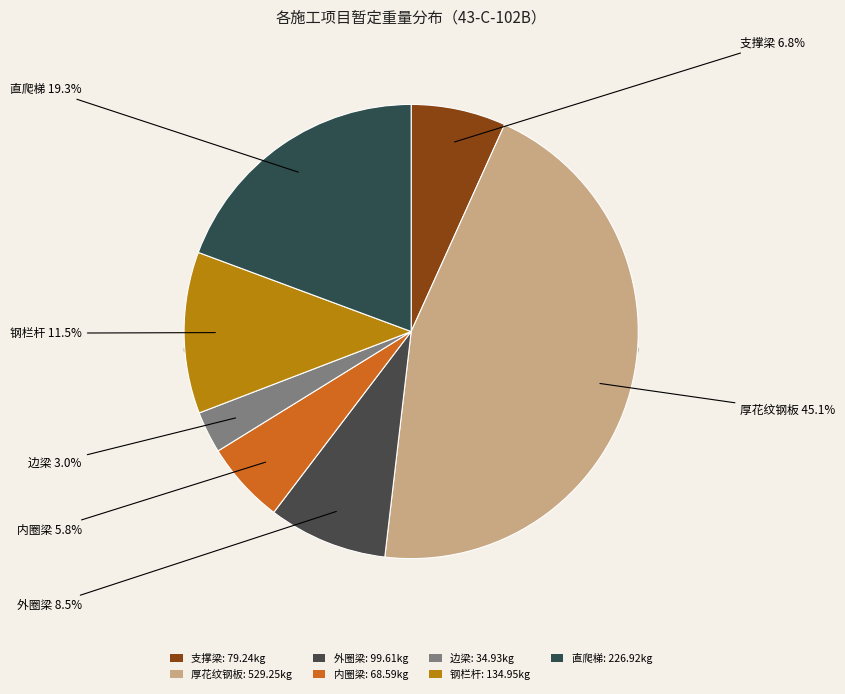

How many segments does this pie chart have?

7